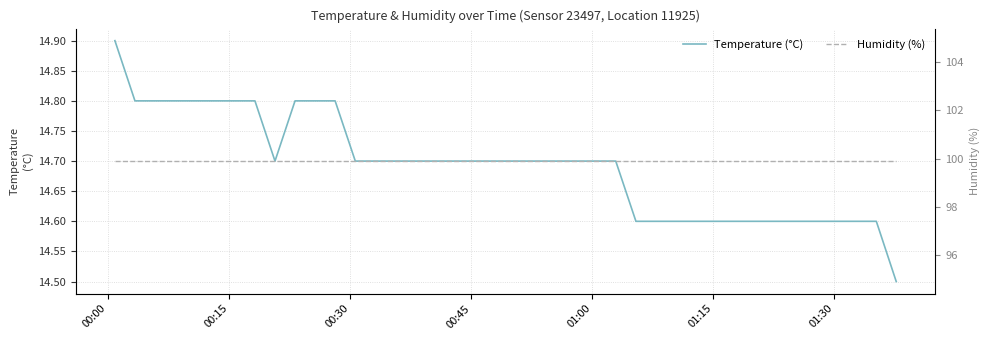

What is the minimum value for Temperature (°C)?

14.5